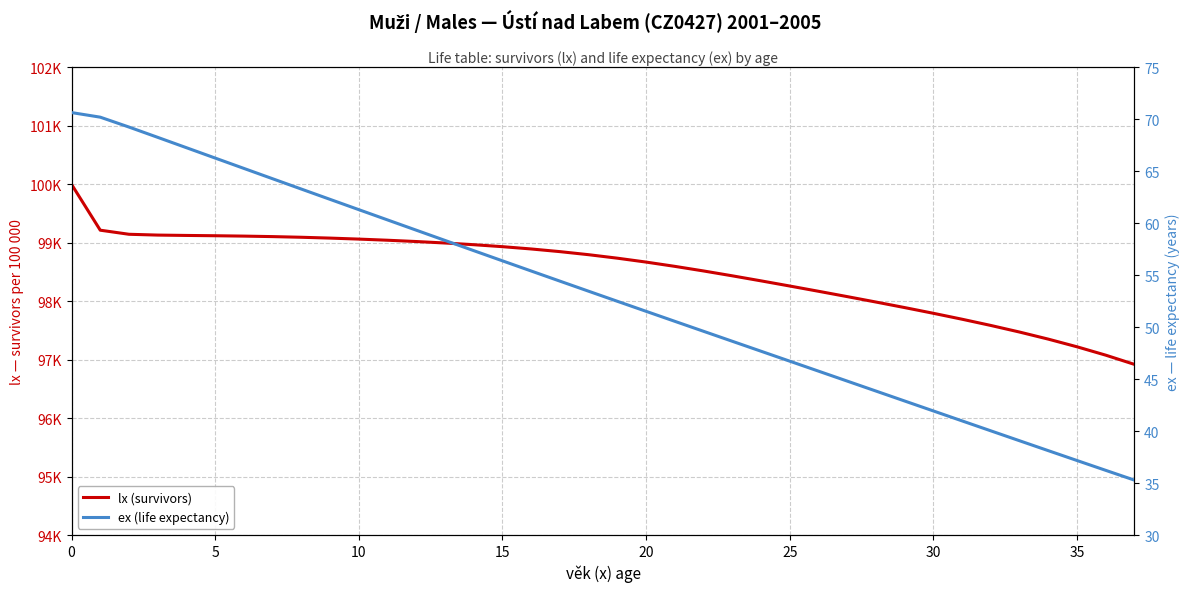

What is the approximate value of lx (survivors) at 20?

98670.1